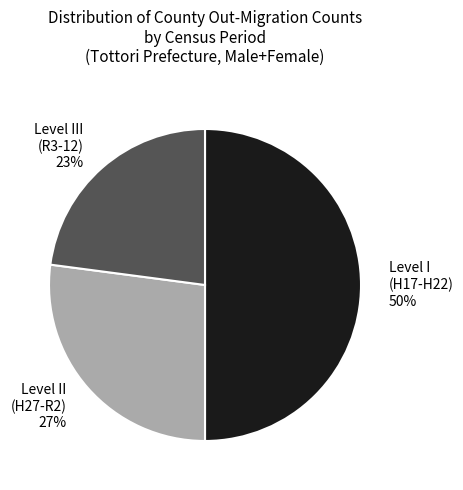

To the nearest percent, what portion does Level I (H17-H22) represent?

50%